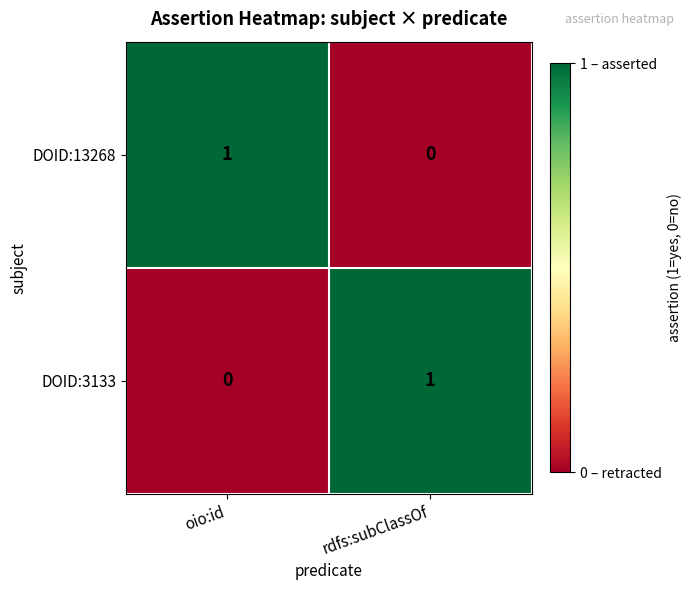

Is the value of DOID:13268 at rdfs:subClassOf greater than the value of DOID:3133 at rdfs:subClassOf?

No